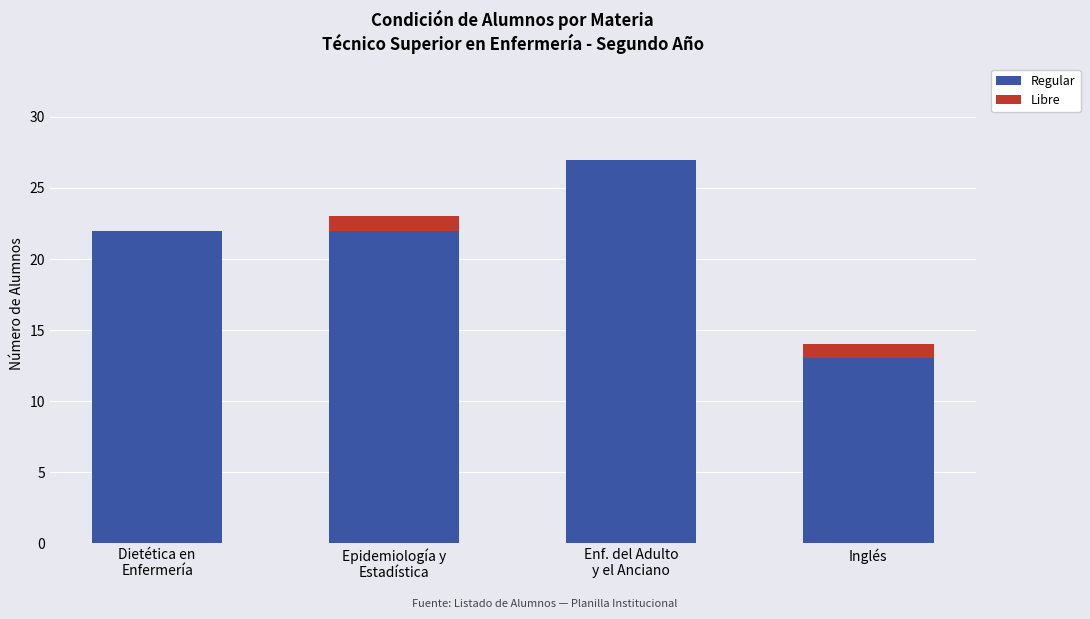

What is the sum of all Regular values?

84